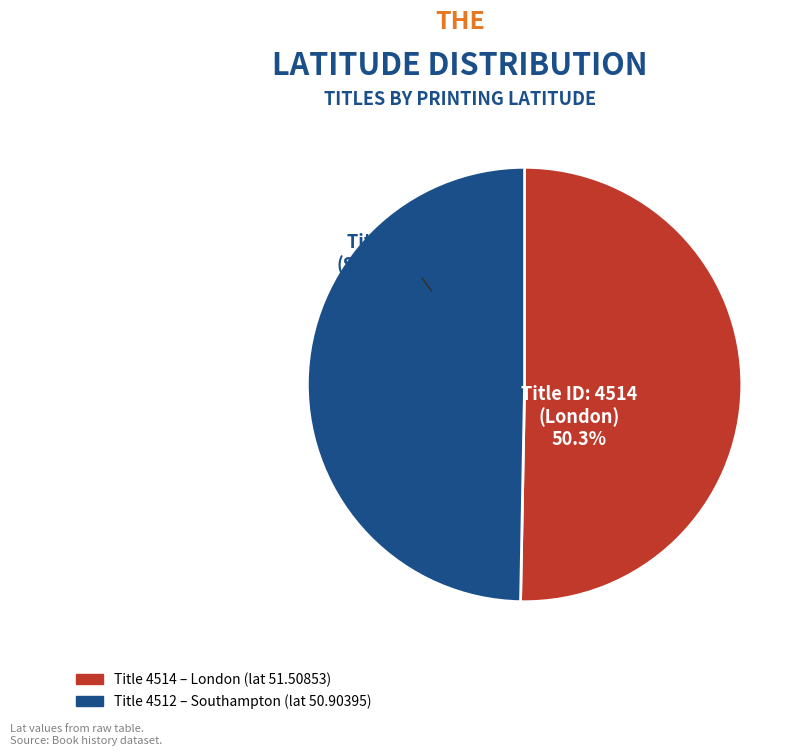

Does any single category account for the majority?

Yes